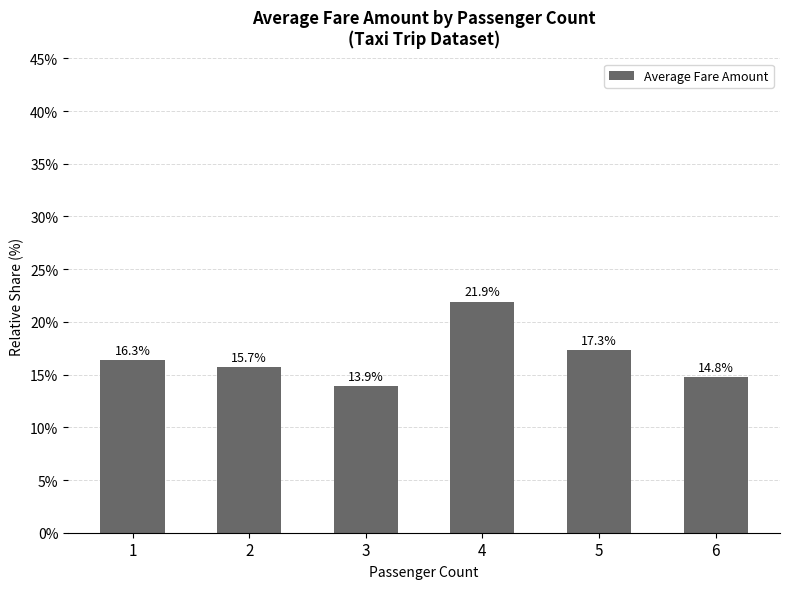

Read the value at 4.

21.9